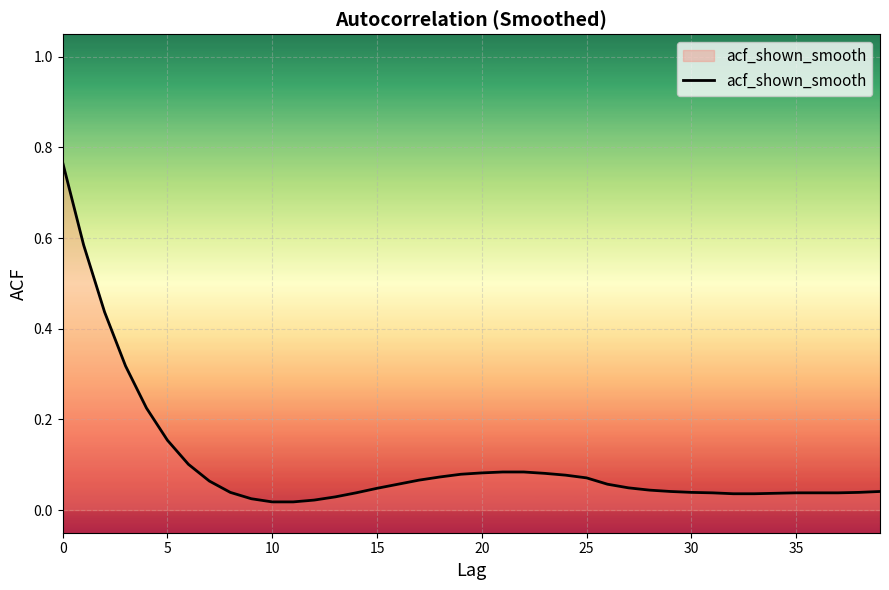

What is the difference between the maximum and minimum values?

0.7